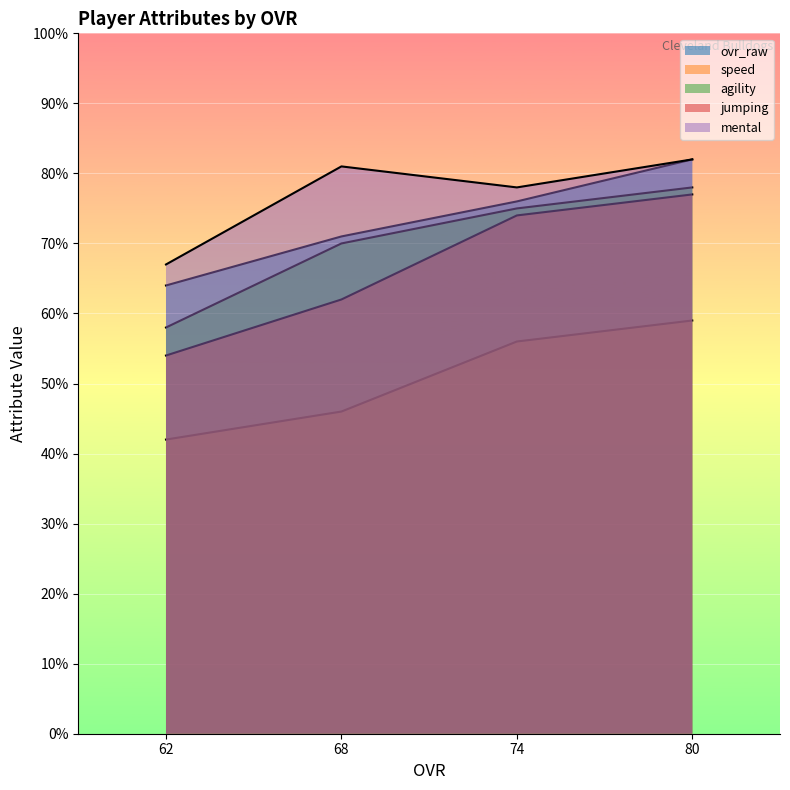

True or false: agility has more than 0 points higher than both neighbors.

False